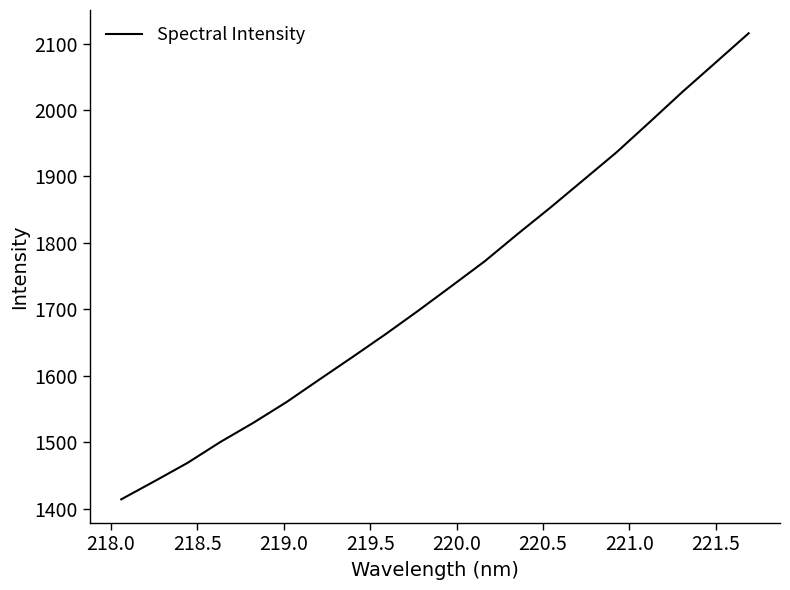

What is the maximum value shown in the chart?

2115.4